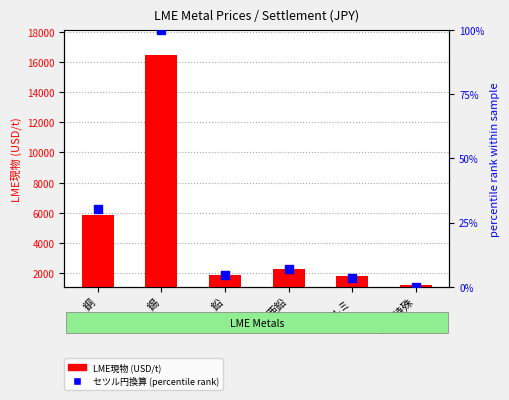

What is the total value across all series at アルミ?

1792.6